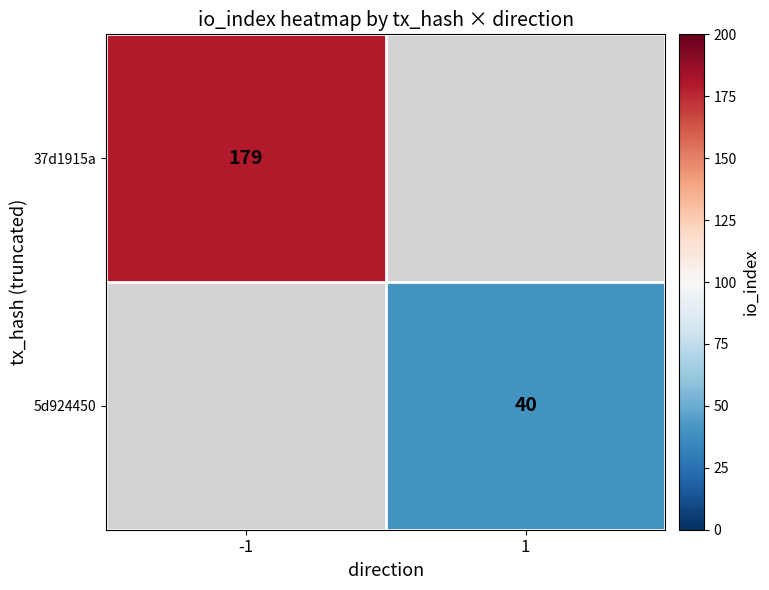

What is the smallest value displayed?

40.0